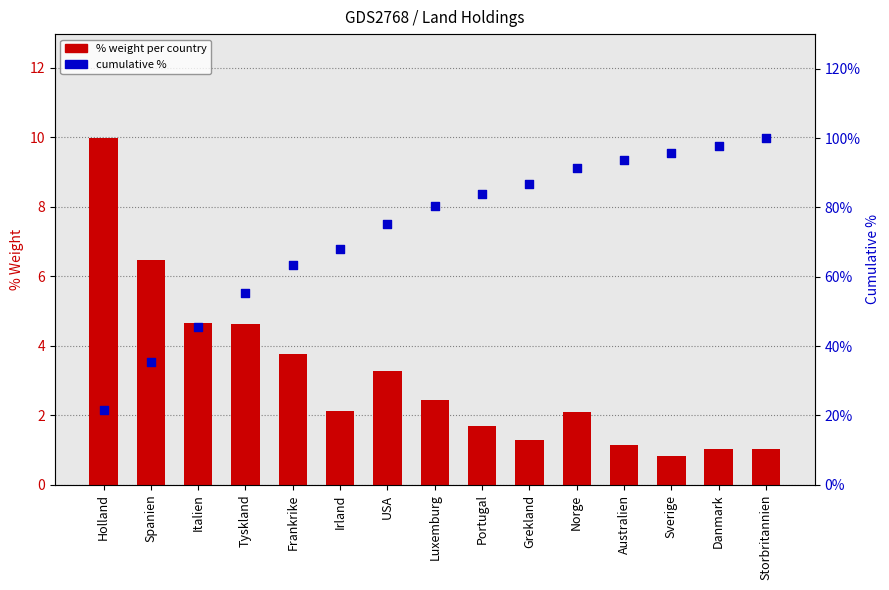

At how many categories does at least one series exceed 65?

10